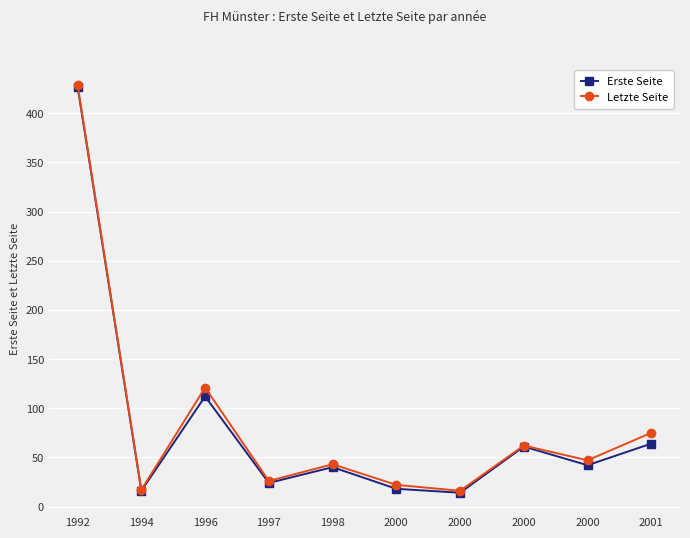

How many interior local peaks does the Erste Seite series have?

3